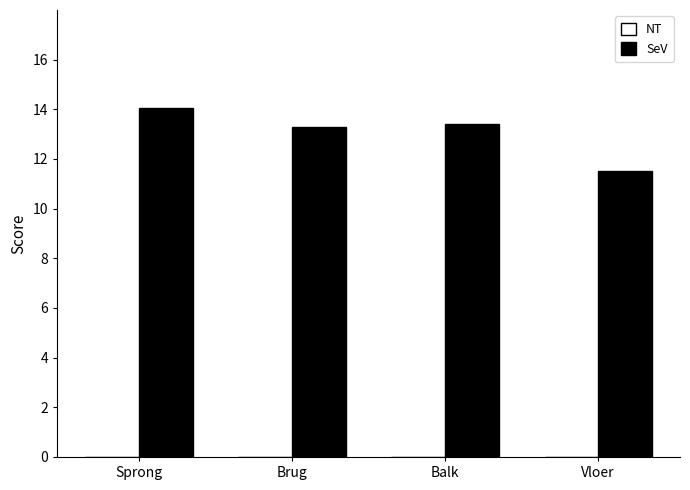

What is the label of the 1st bar from the right?

Vloer